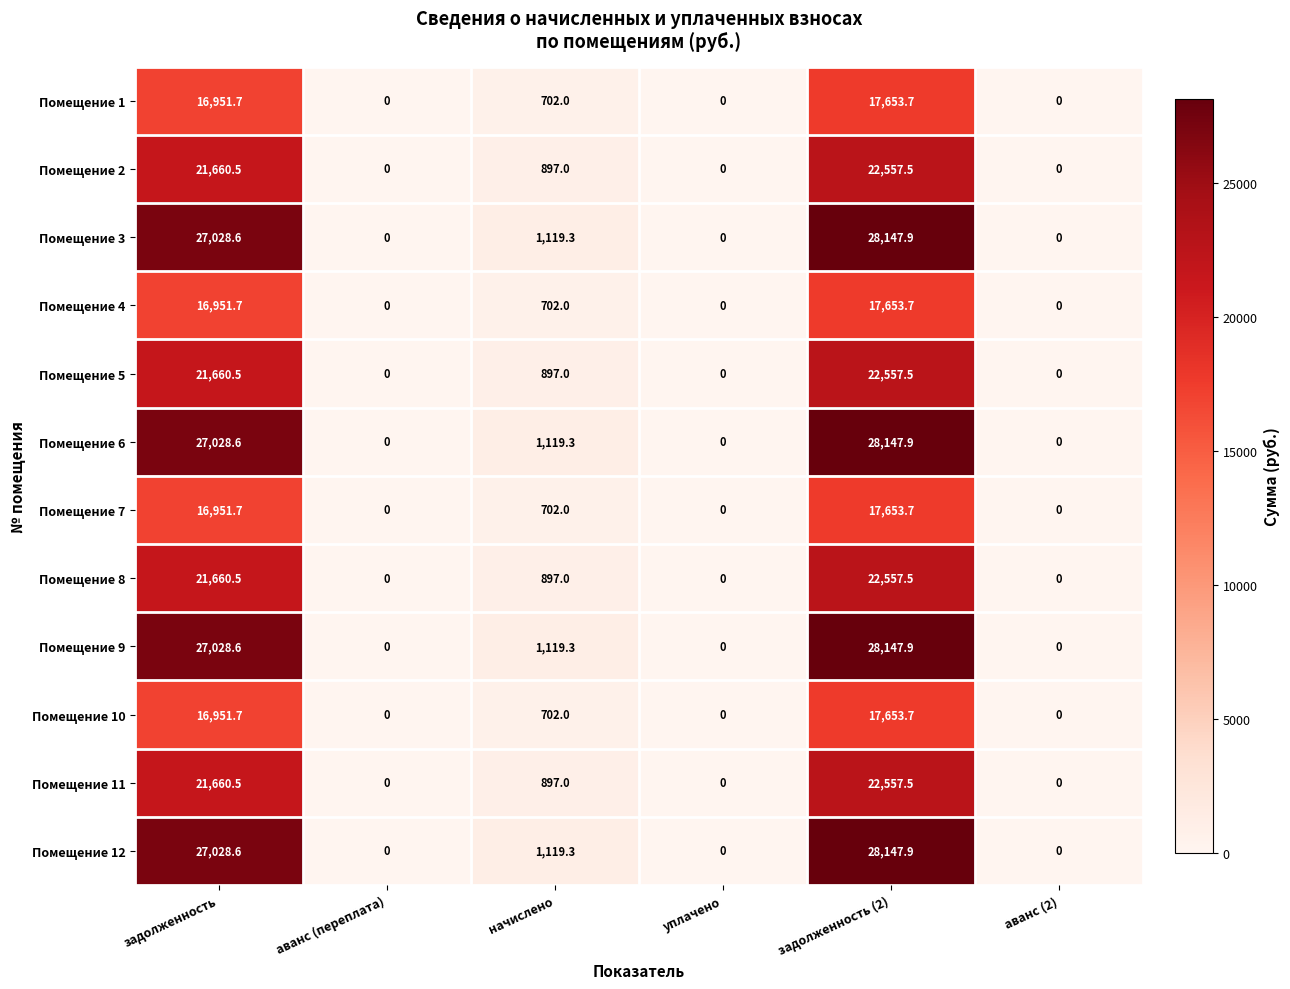

The value of Помещение 7 at задолженность (2) is 10264.0. True or false?

False